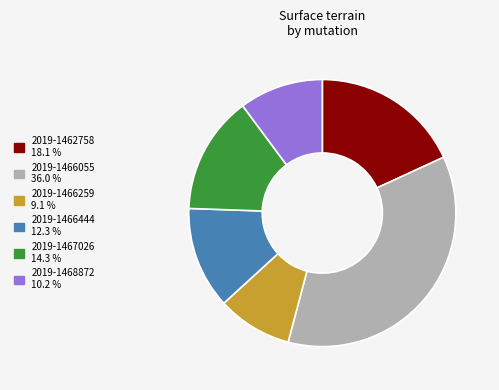

Which slice is the largest?

2019-1466055